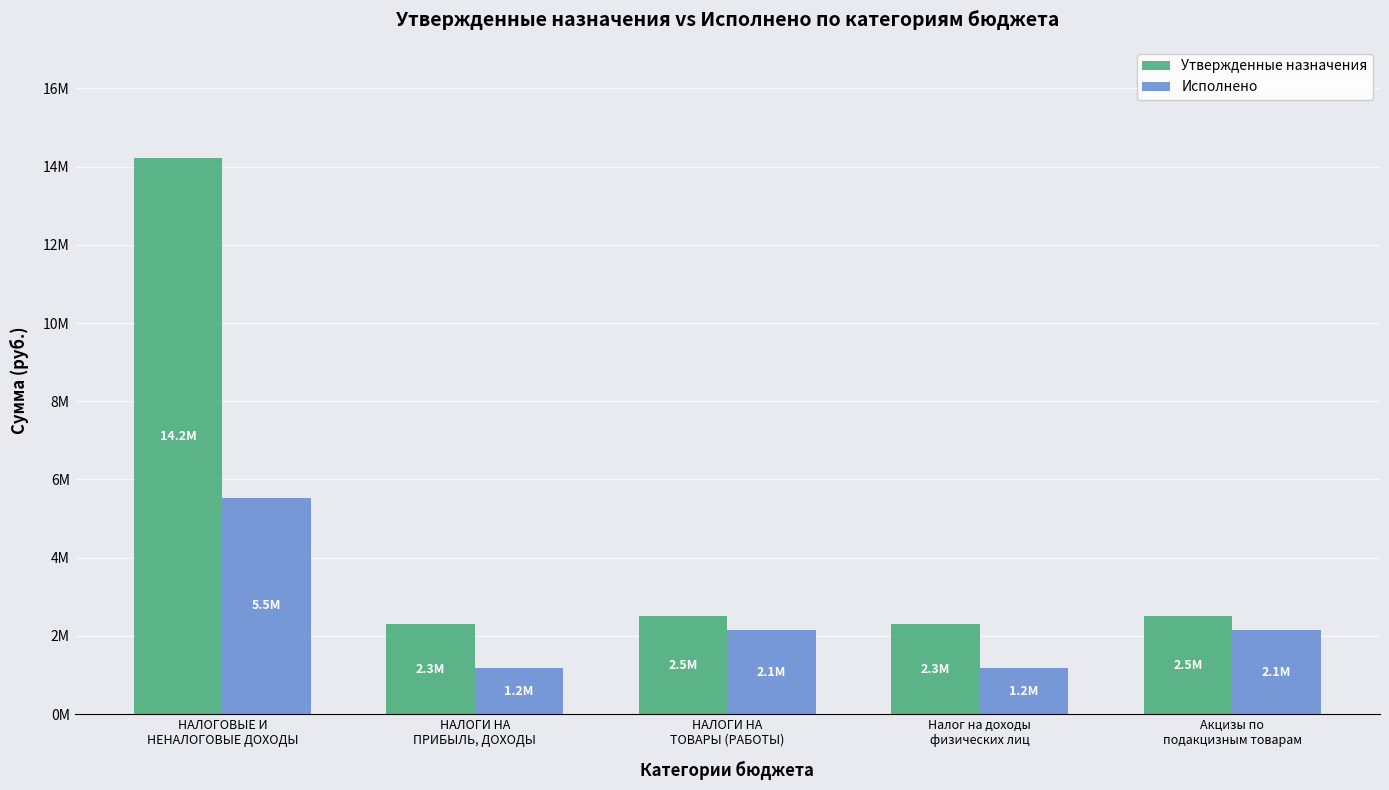

Reading left to right, transcribe all the data shown in this chart.

Утвержденные назначения: 14218911.1	2300000.0	2500000.0	2300000.0	2500000.0
Исполнено: 5530014.3	1180103.4	2145884.5	1180103.4	2145884.5